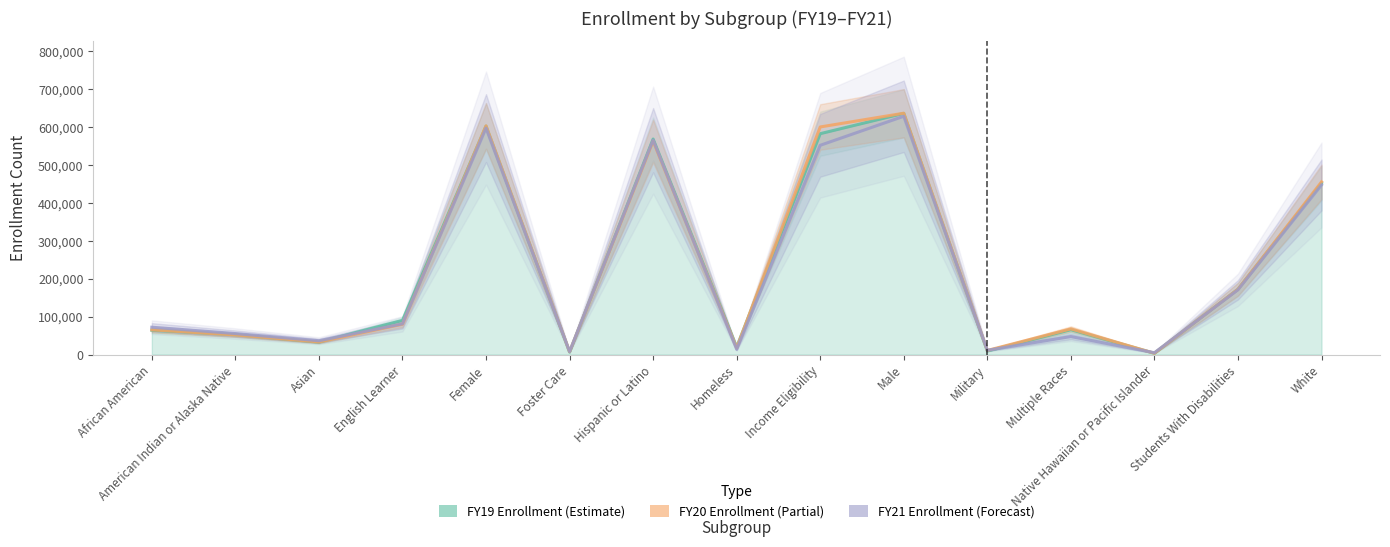

Reading right to left, extract all data points from this chart.

FY19 Enrollment (Estimate): 452226	172334	3361	65572	9348	636178	582544	19794	568362	6464	602515	90254	32823	52277	64098
FY20 Enrollment (Partial): 455429	172274	3413	67728	10852	636540	600265	17458	562951	7480	603195	80081	33247	51700	65166
FY21 Enrollment (Forecast): 447301	170798	4870	47485	11323	628462	551907	13910	565463	7830	597212	80980	36523	55394	72107